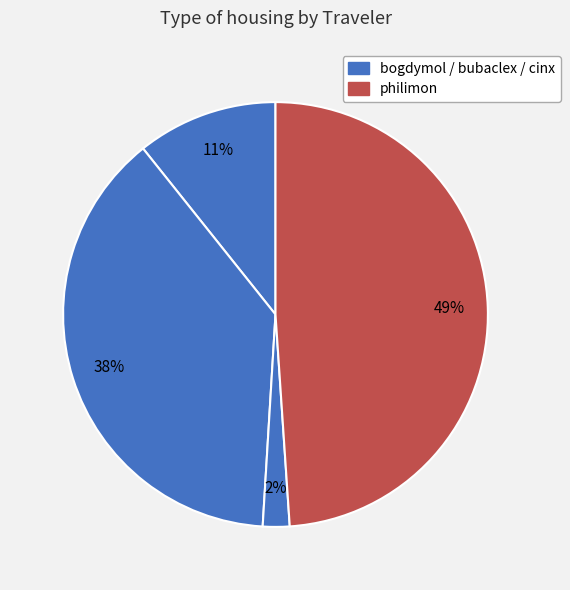

To the nearest percent, what is the average slice percentage?

25%